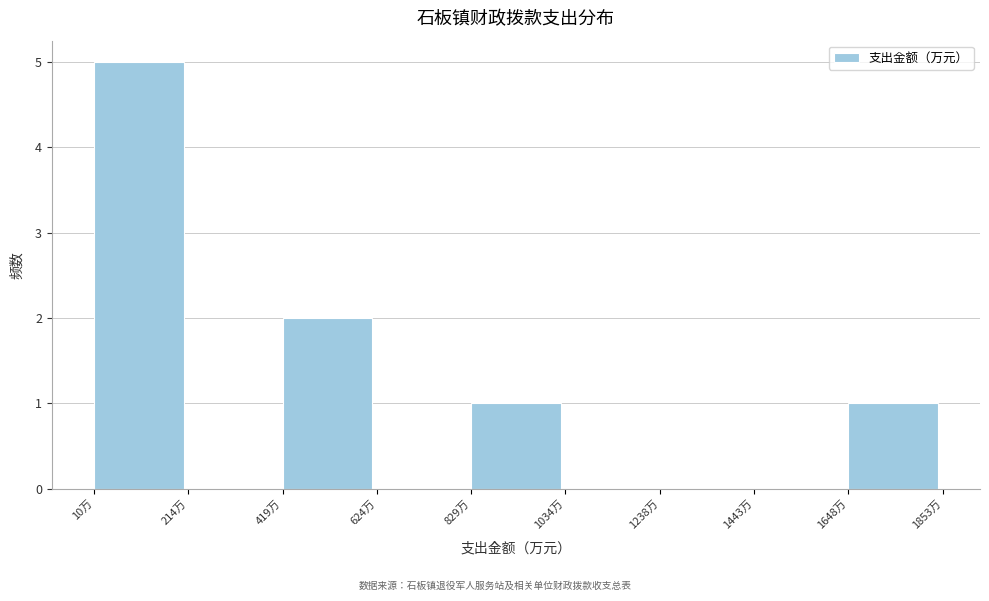

How tall is the bar that spans 400 to 600 on the x-axis? Neither the bar edges nor the heights are printed on the chart, so give them approximately, as read against the axes.

2